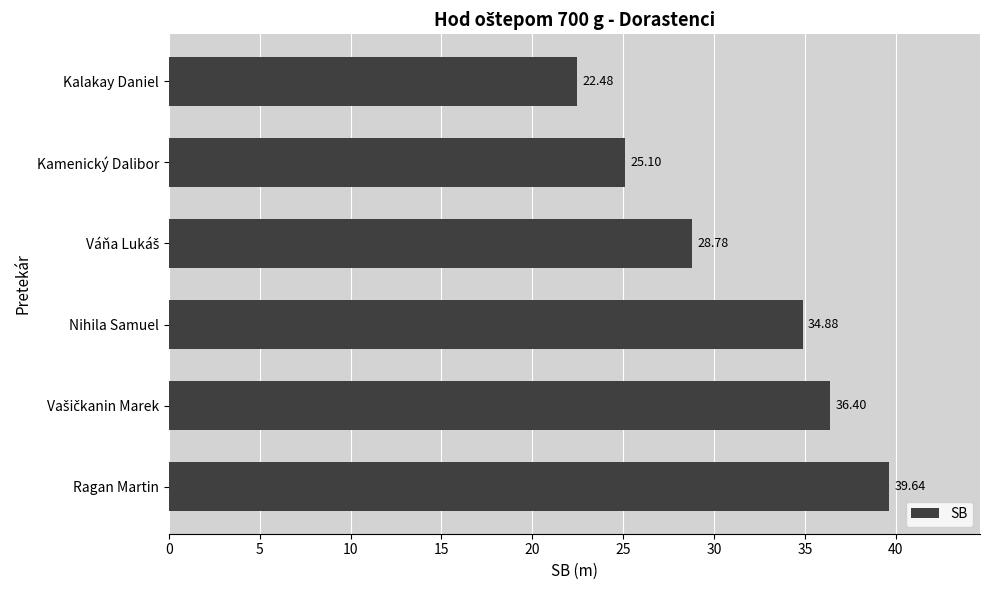

Approximately how many times larger is the value at Nihila Samuel compared to Ragan Martin?

0.9